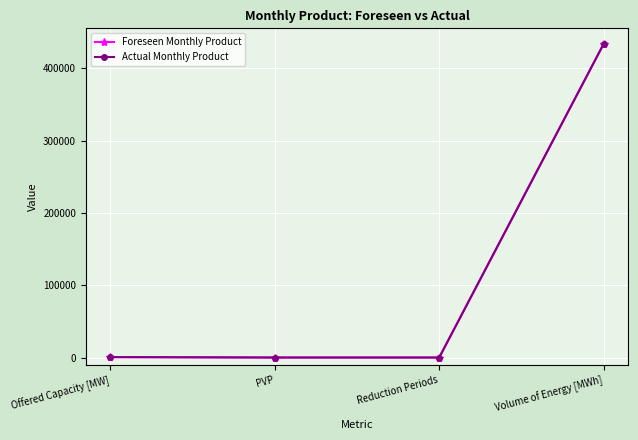

Where is the first local minimum for Foreseen Monthly Product?

Reduction Periods